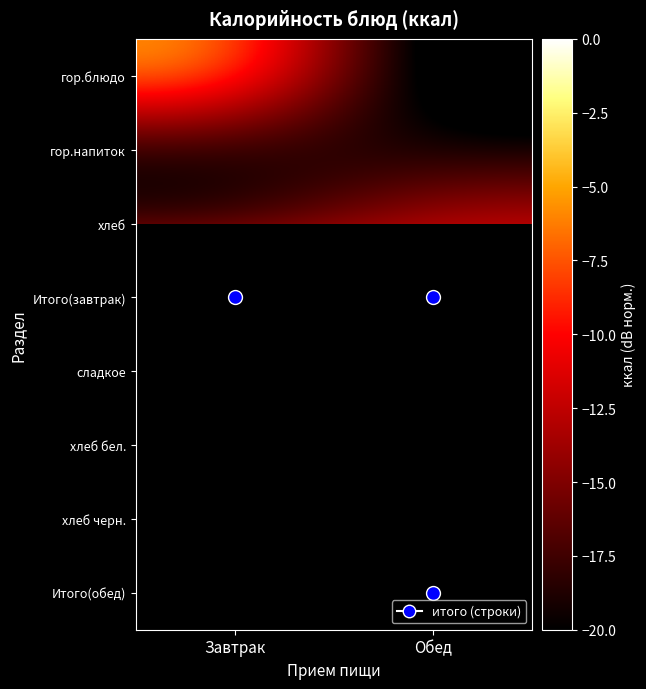

What is the spread (max minus min) of values at Завтрак?

17.5